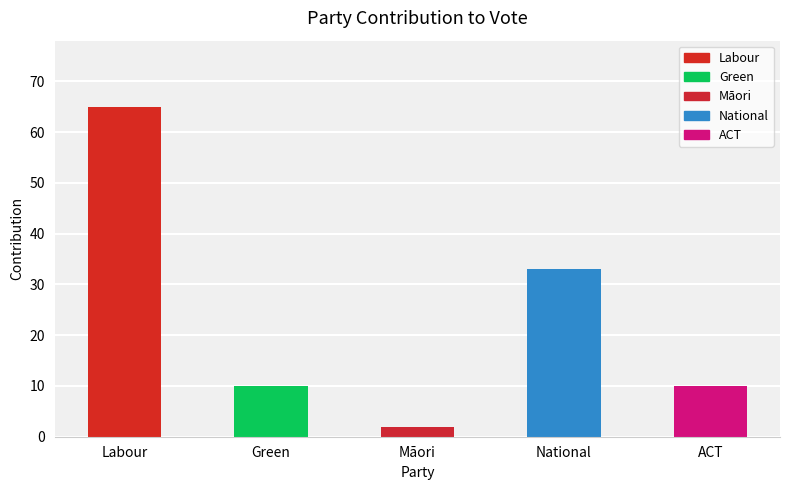

Which category has the lowest value across all series?

Māori